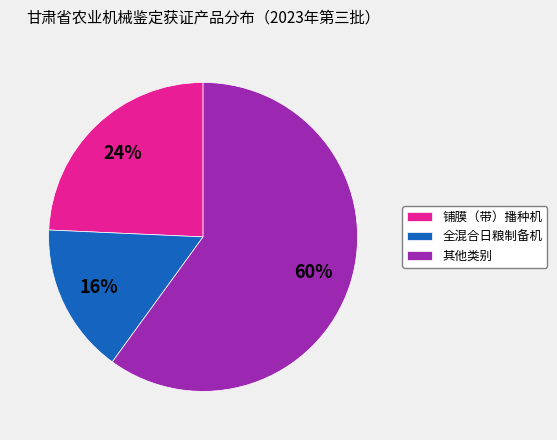

Does any single category account for the majority?

Yes